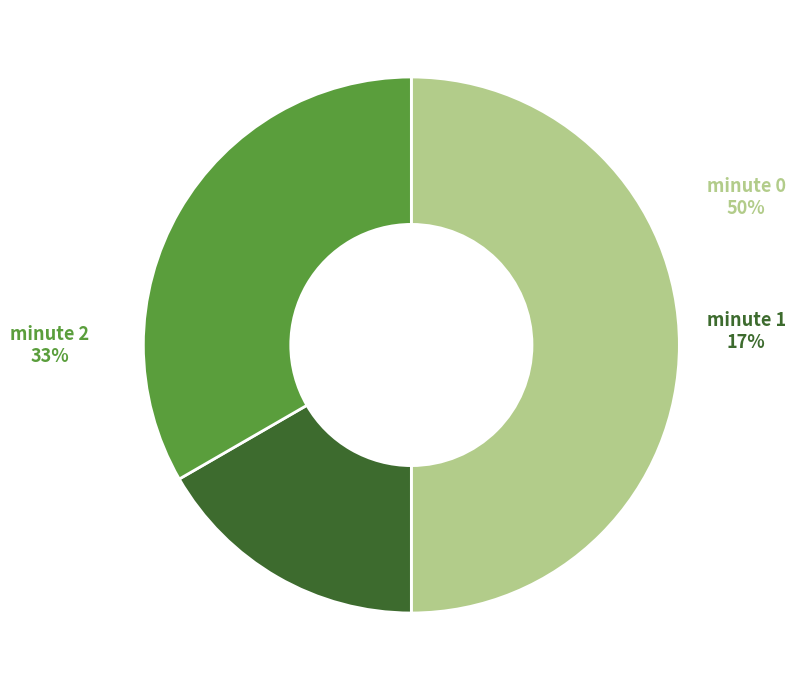

Does minute 1 account for over 50% of the chart?

No